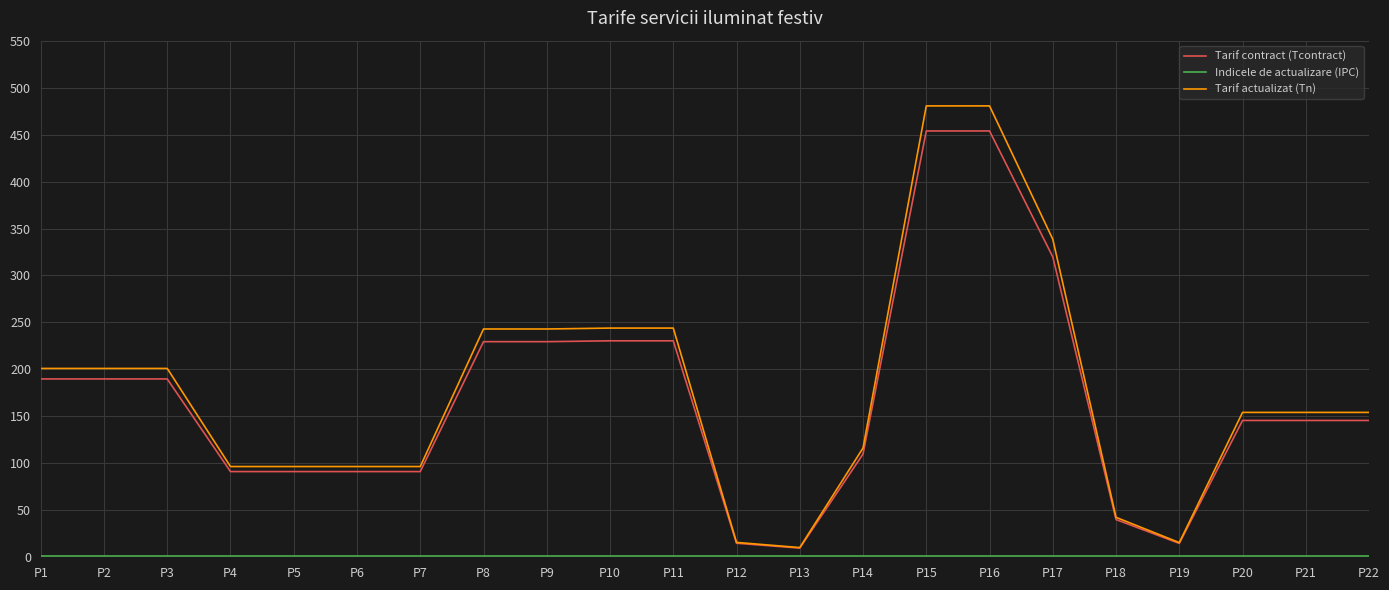

How many lines are shown in the chart?

3